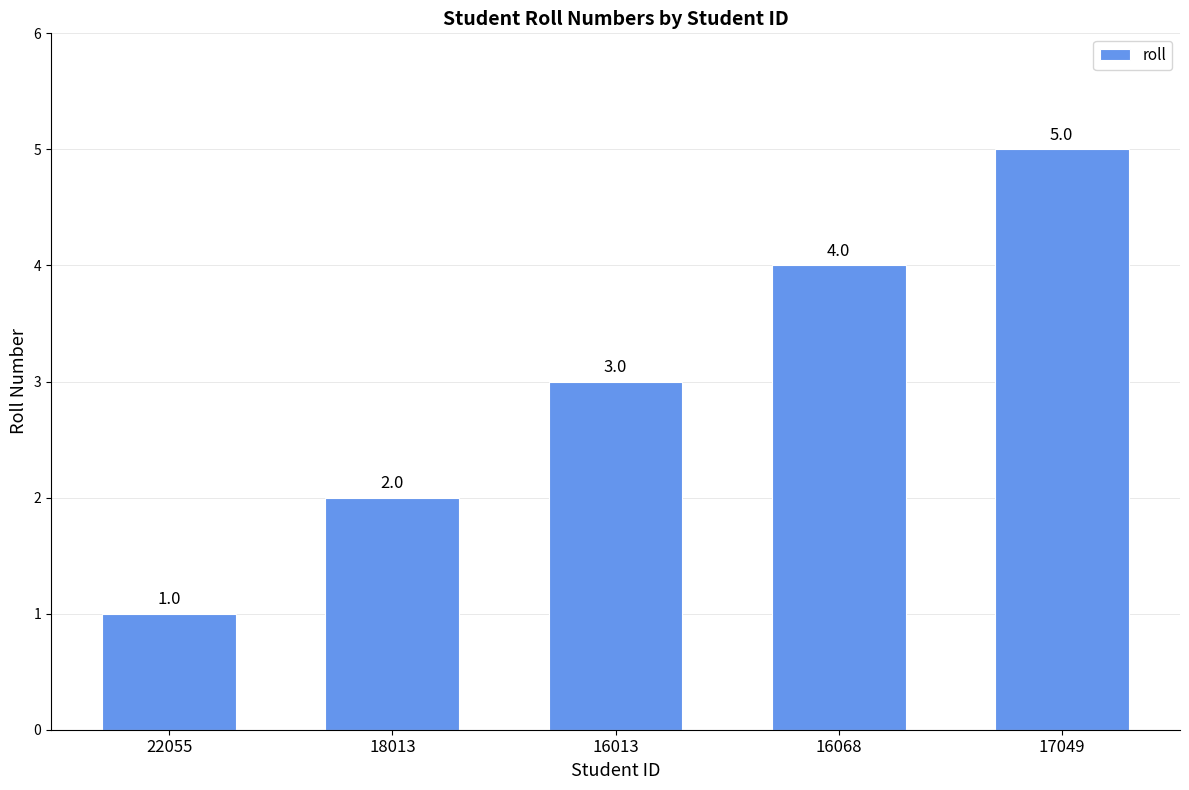

What is the label of the 3rd bar from the right?

16013